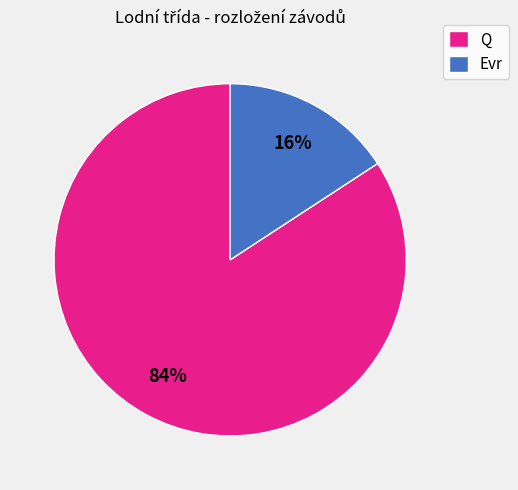

Between Evr and Q, which is larger?

Q